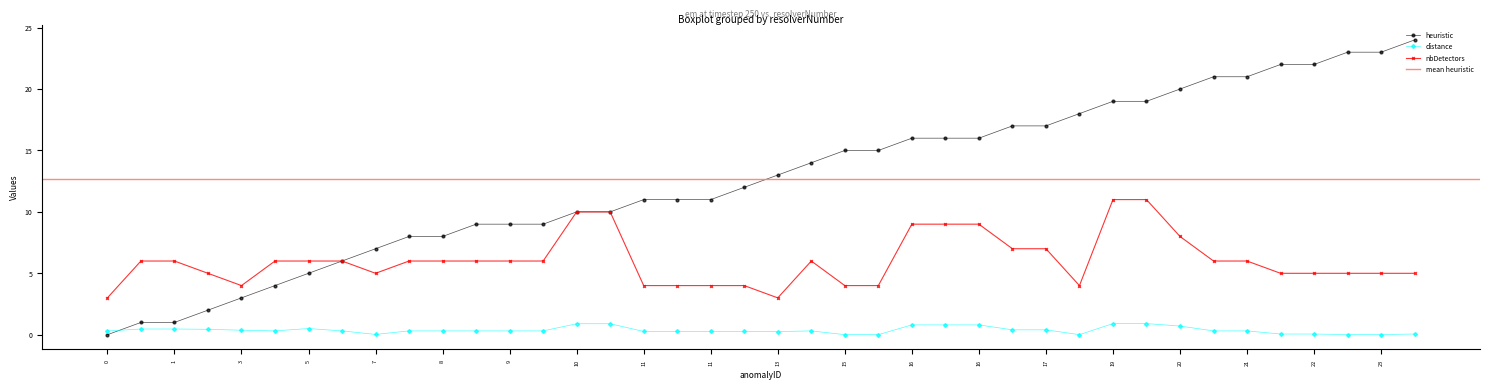

What is the greatest value displayed?

24.0